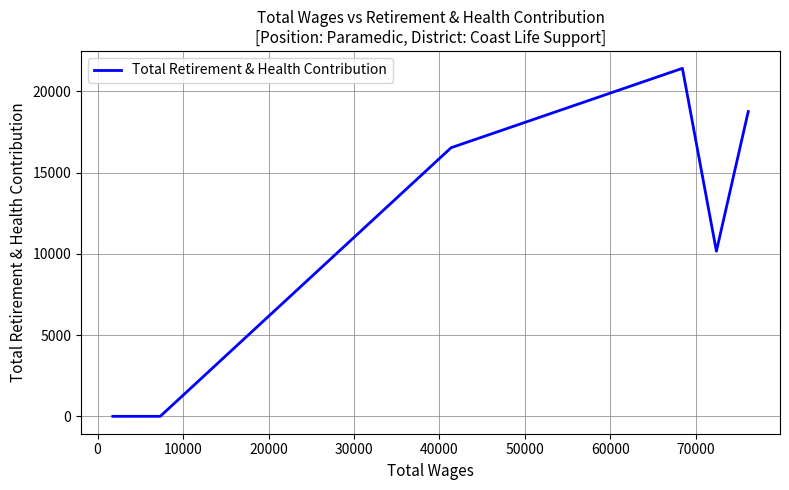

What is the greatest value displayed?

21425